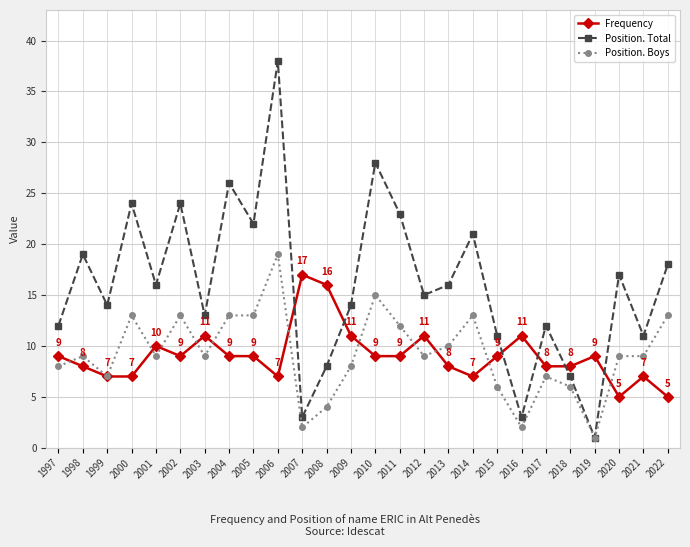

What is the difference between the highest and lowest values at 2004?

17